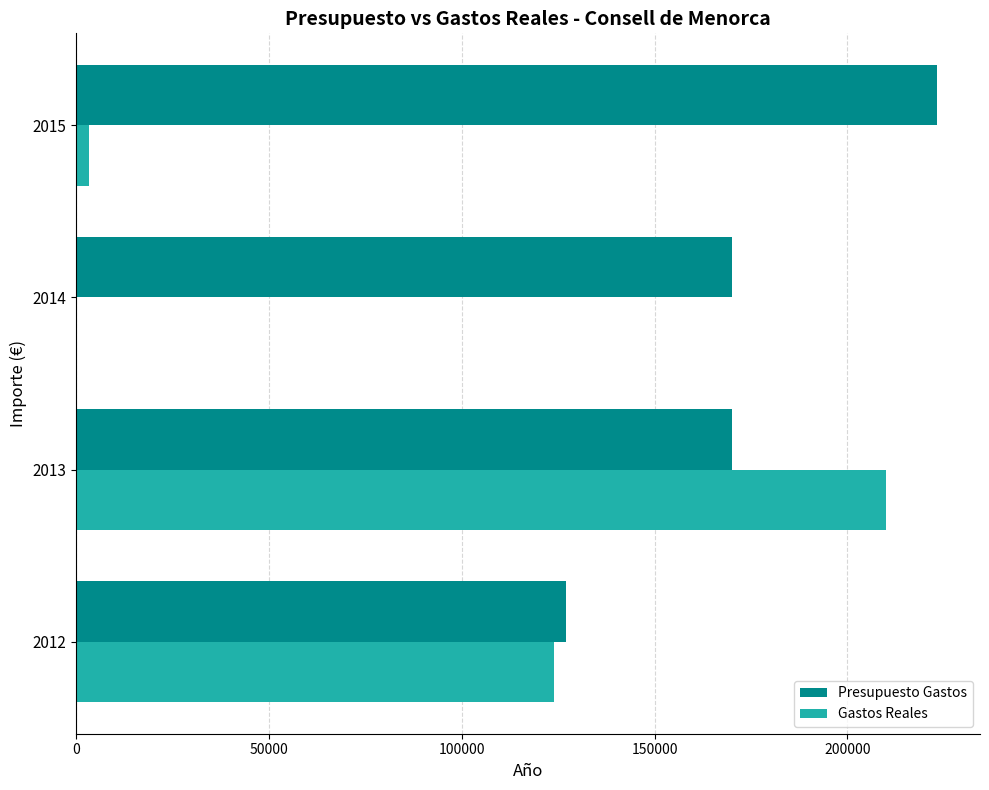

Which series changed the most between 2013 and 2015?

Gastos Reales